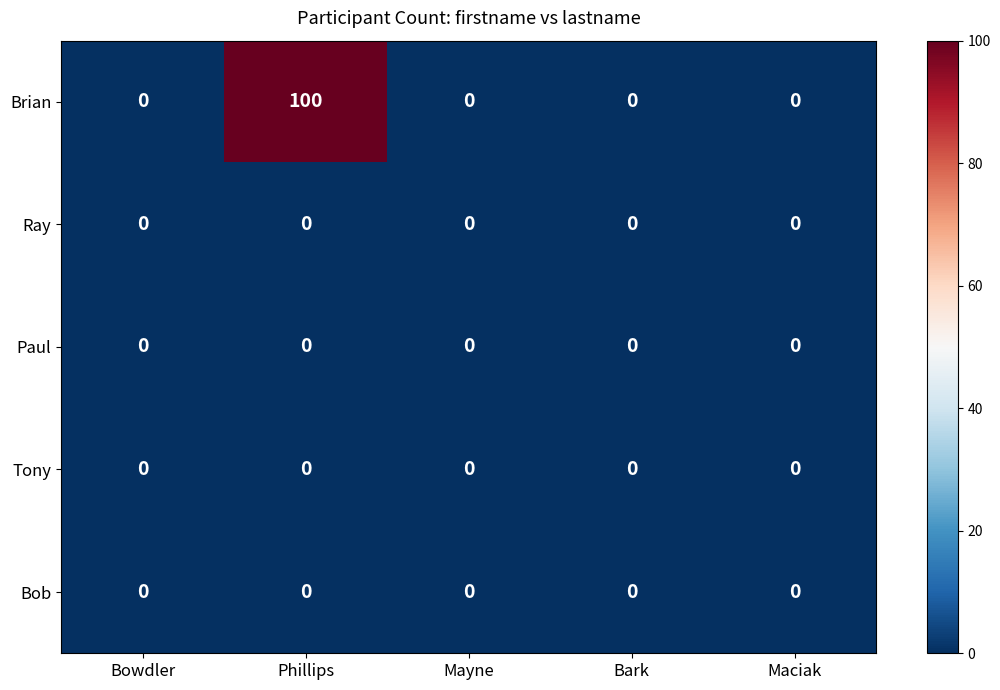

Is it true that Brian equals 36 at Phillips?

False